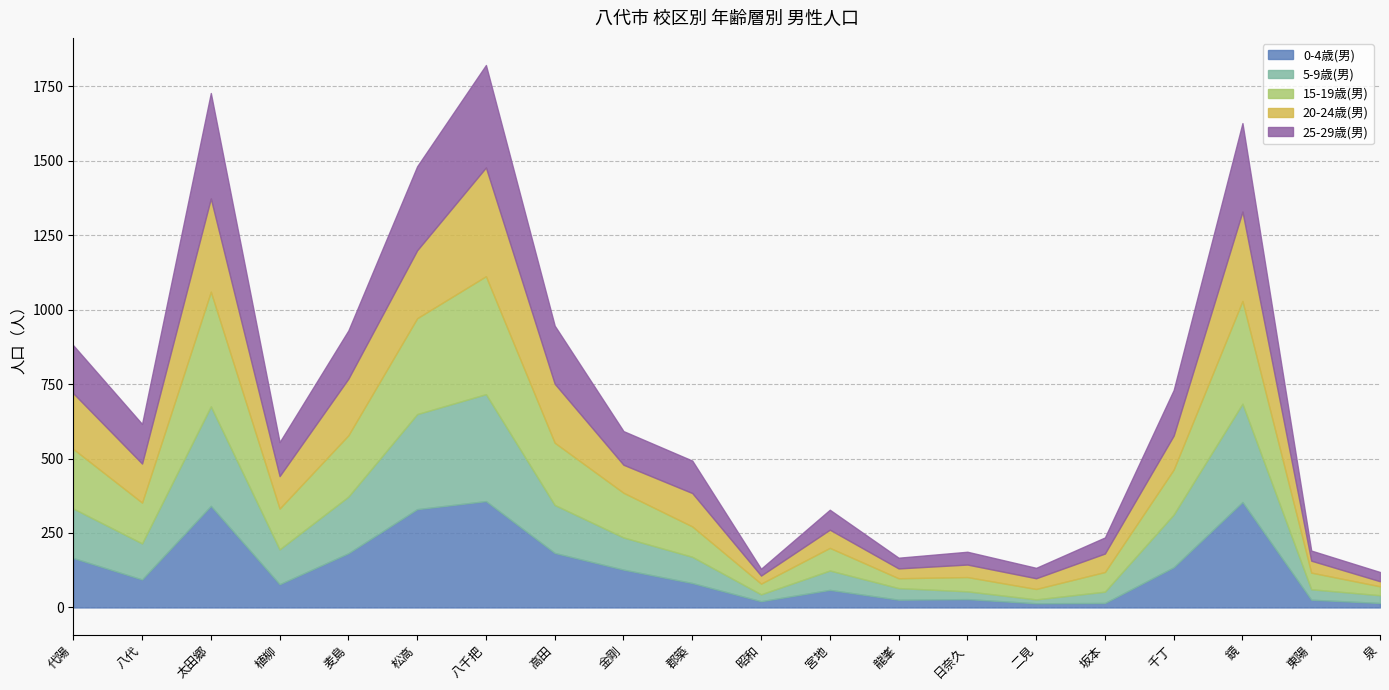

In 15-19歳(男), how many points are higher than both neighbors (excluding endpoints)?

5